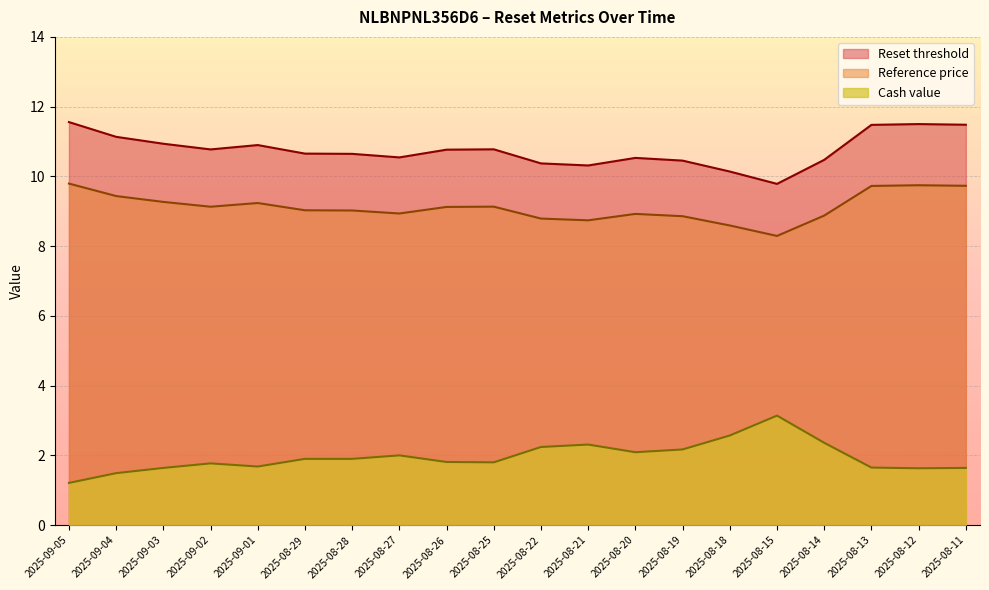

Which series has the largest range (max minus min)?

Cash value